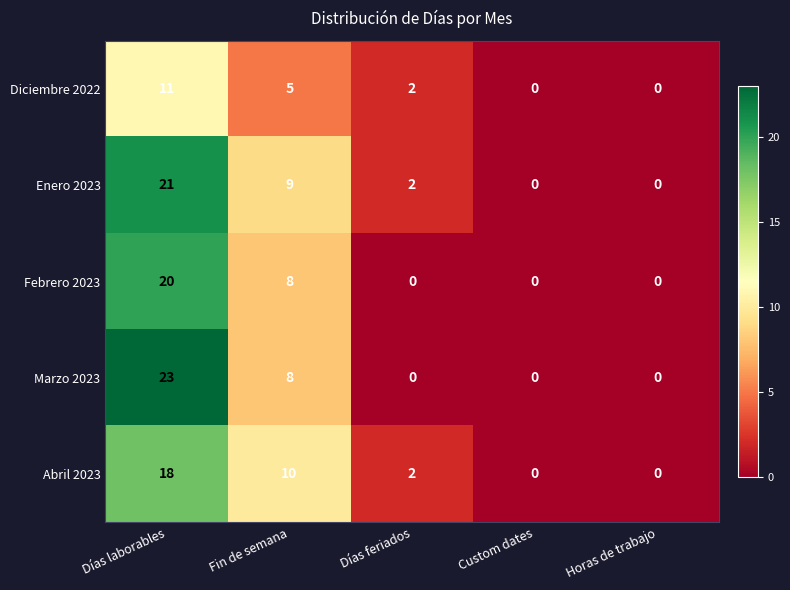

What value does the Enero 2023 series have at Fin de semana?

9